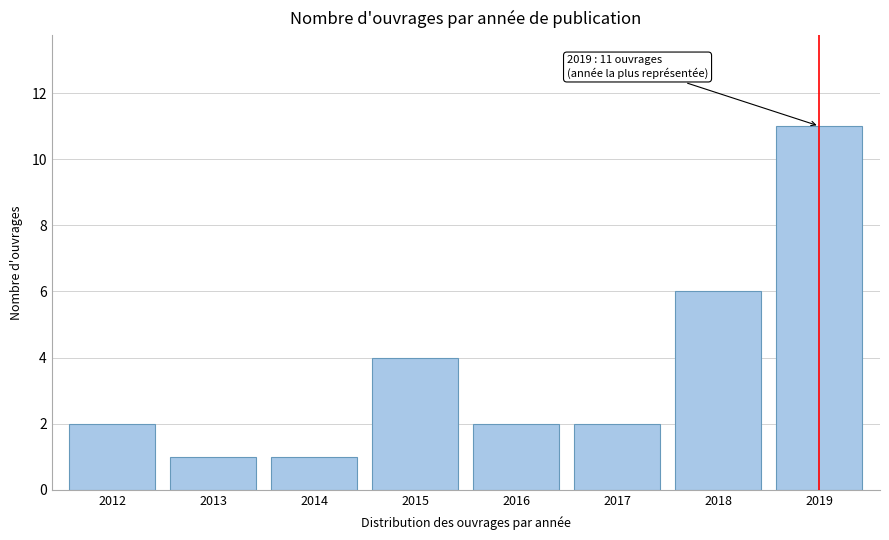

Reading right to left, transcribe all the data shown in this chart.

2019=11	2018=6	2017=2	2016=2	2015=4	2014=1	2013=1	2012=2